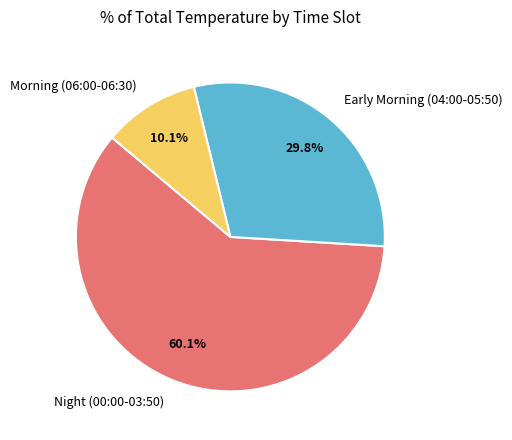

Approximately how many times larger is the value at Early Morning (04:00-05:50) compared to Night (00:00-03:50)?

0.5